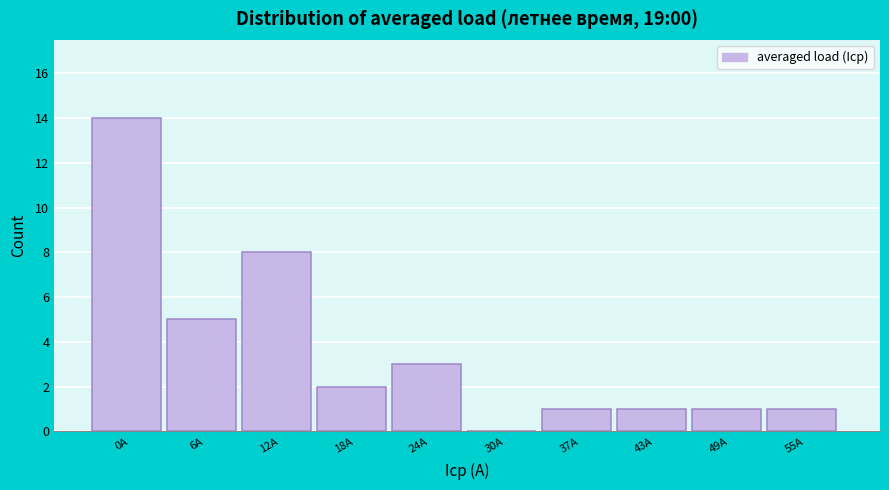

Reading left to right, transcribe all the data shown in this chart.

0A=14	6A=5	12A=8	18A=2	24A=3	30A=0	37A=1	43A=1	49A=1	55A=1